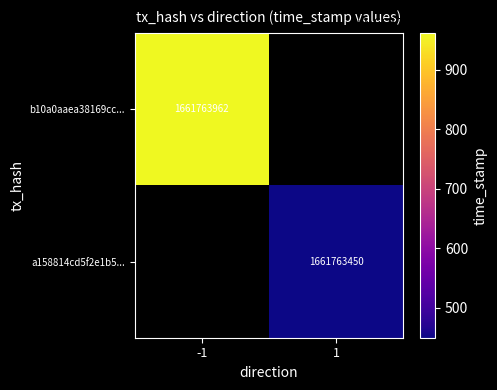

List the series in order of their peak value, lowest first.

a158814cd5f2e1b5b645149f9f8077f600def15, b10a0aaea38169ccdb9a060925caaf37757940c